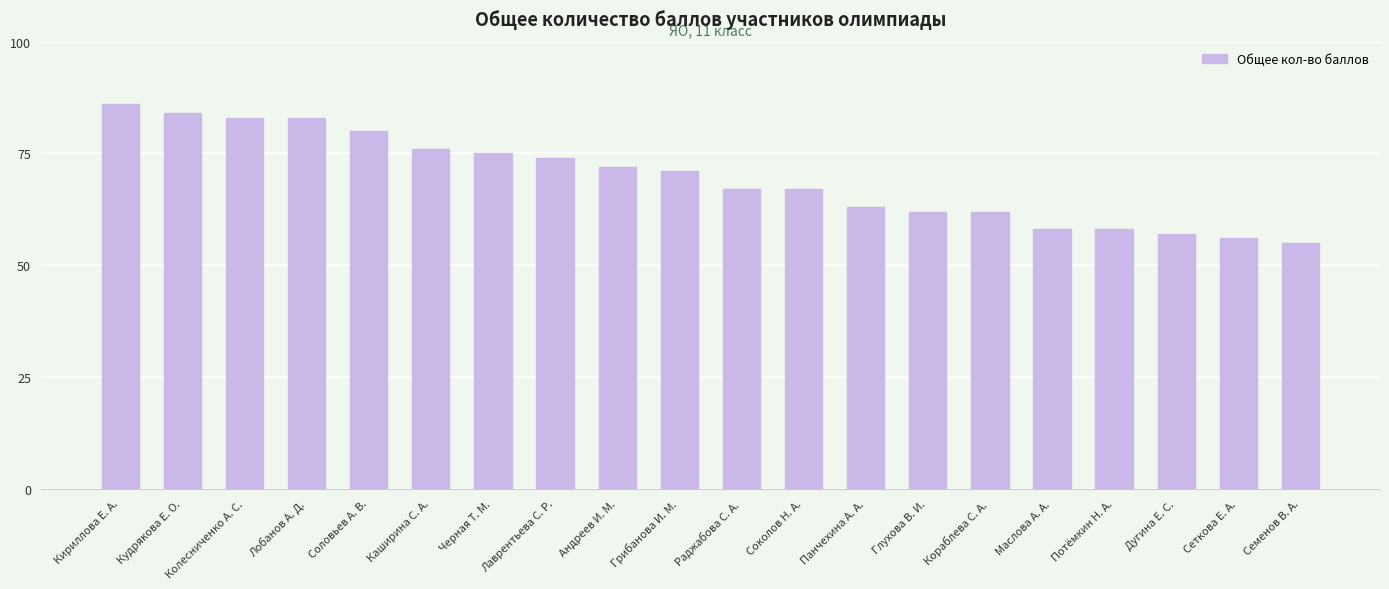

What is the label of the 14th bar from the left?

Глухова В. И.